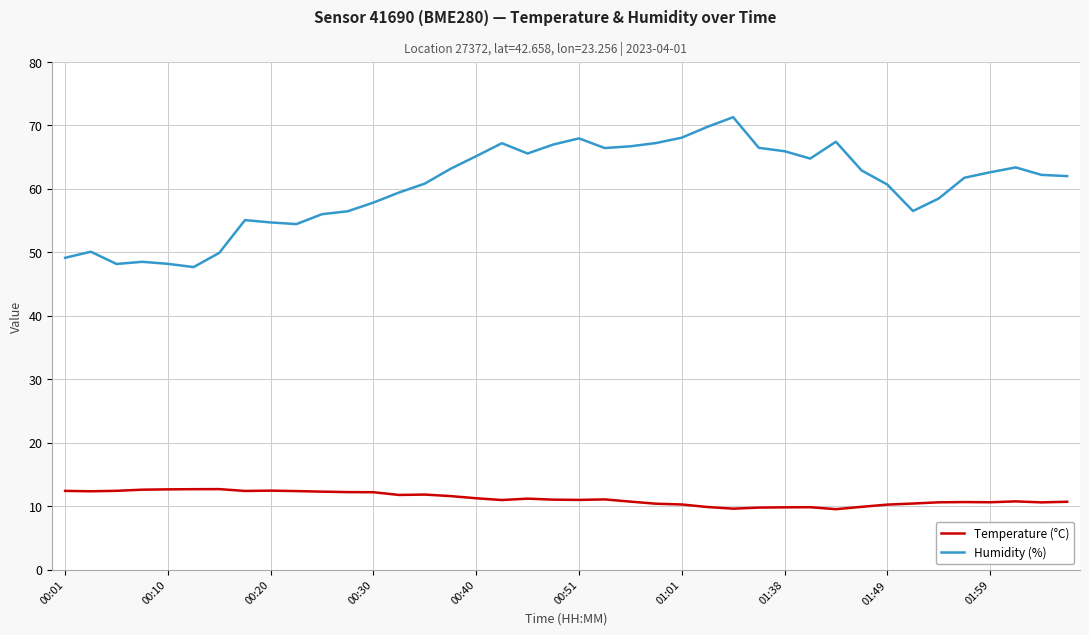

Which series has the largest total across all categories?

Humidity (%)